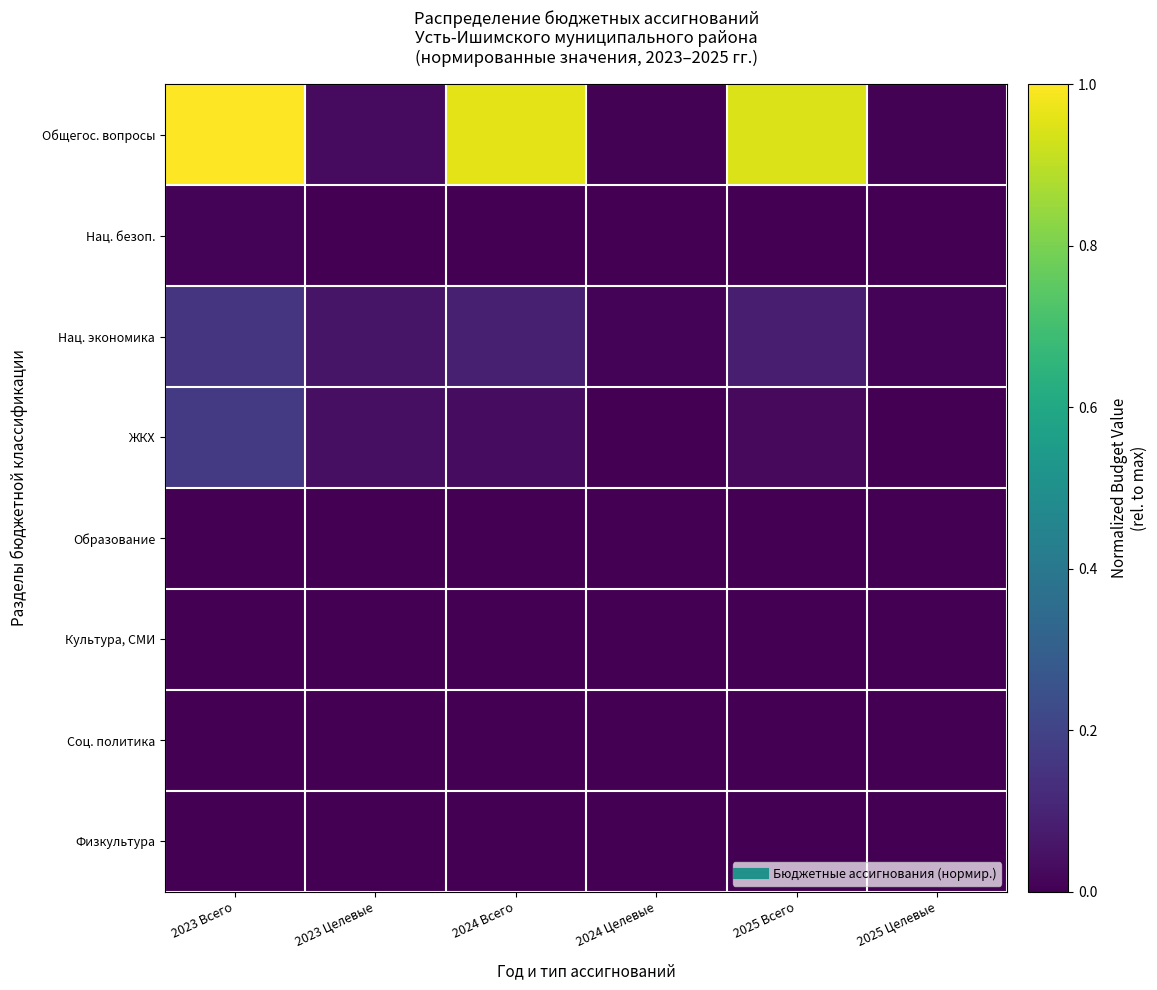

Between 2025 Целевые and 2023 Целевые, which is larger?

2023 Целевые